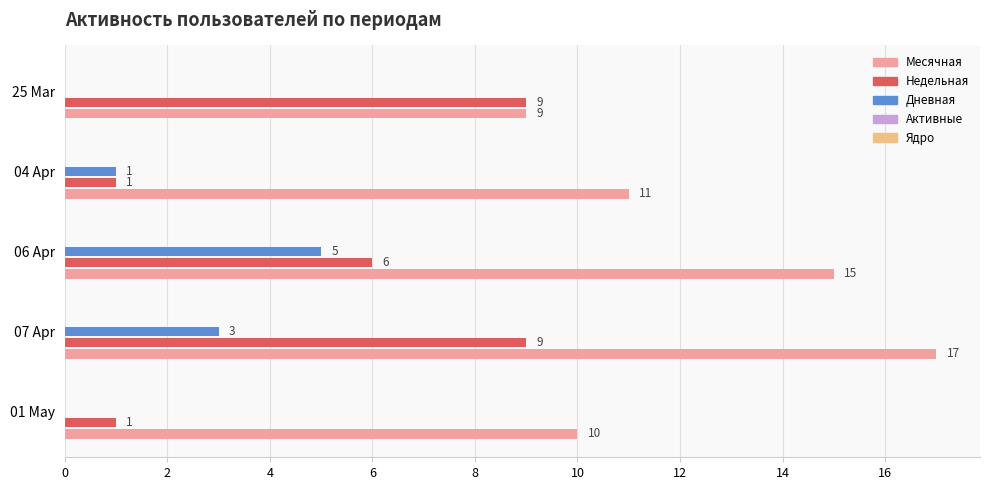

What is the sum of all Недельная values?

26